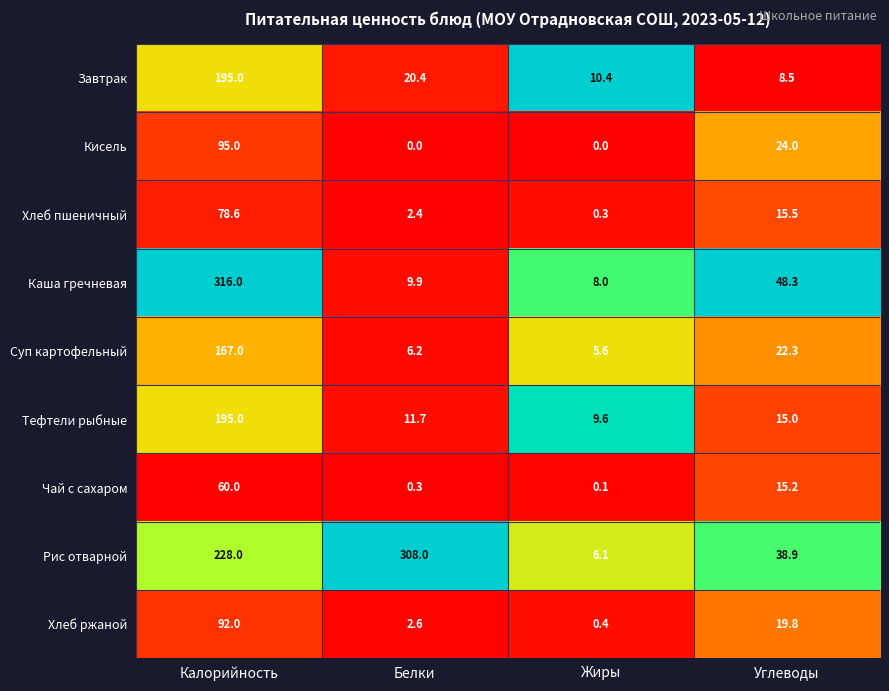

What is the total value across all series at Углеводы?

207.5